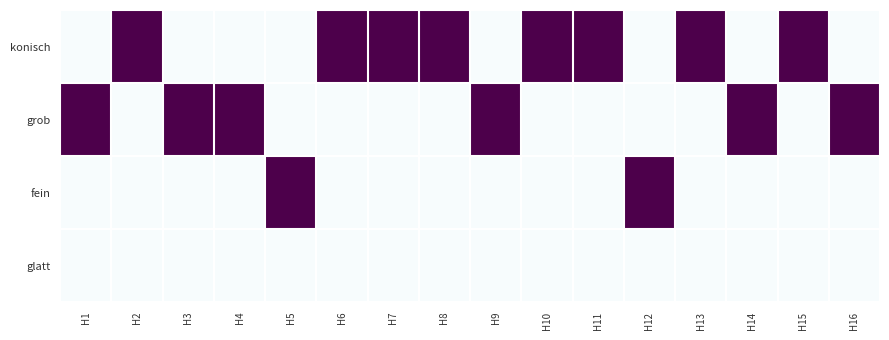

Which series changed the most between H4 and H5?

grob